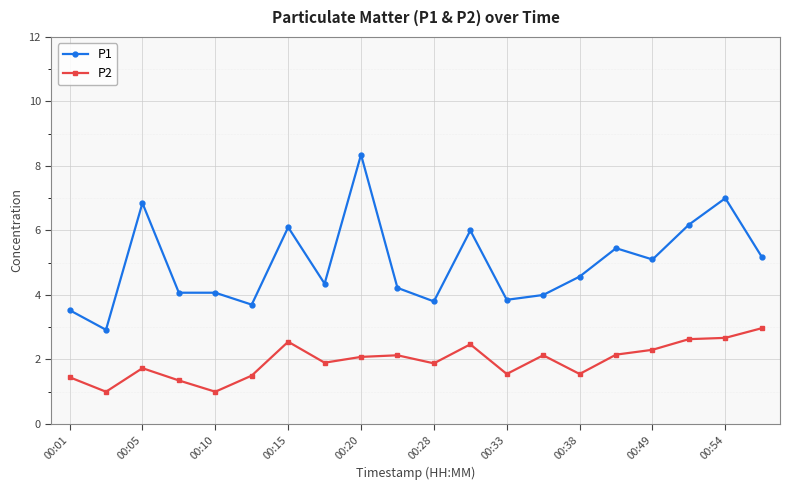

How many categories are shown in the chart?

20